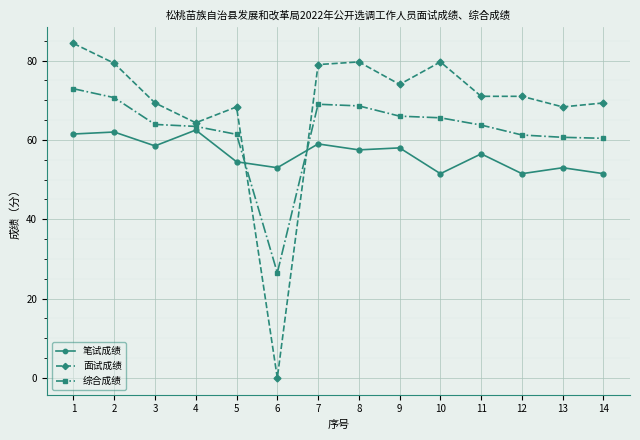

What is the spread (max minus min) of values at 1?

22.8